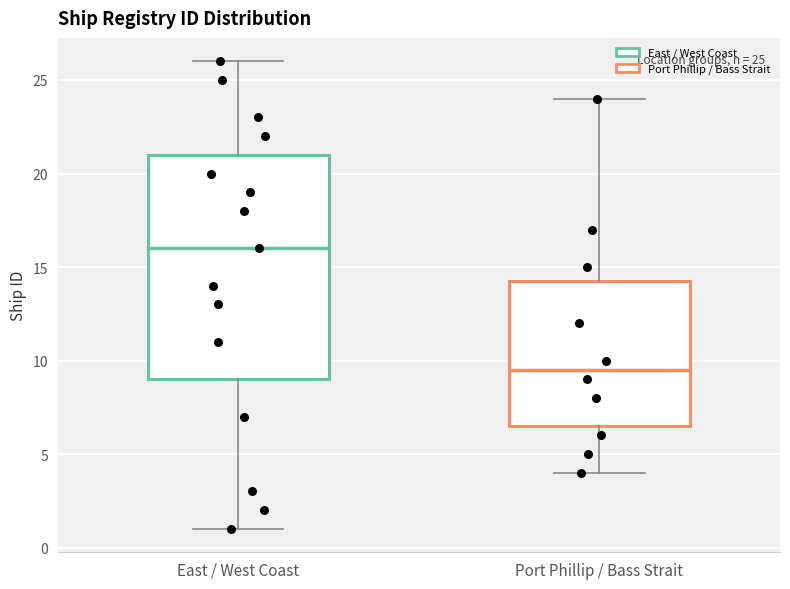

Which box is the tallest, from its lower edge to its upper edge?

East / West Coast